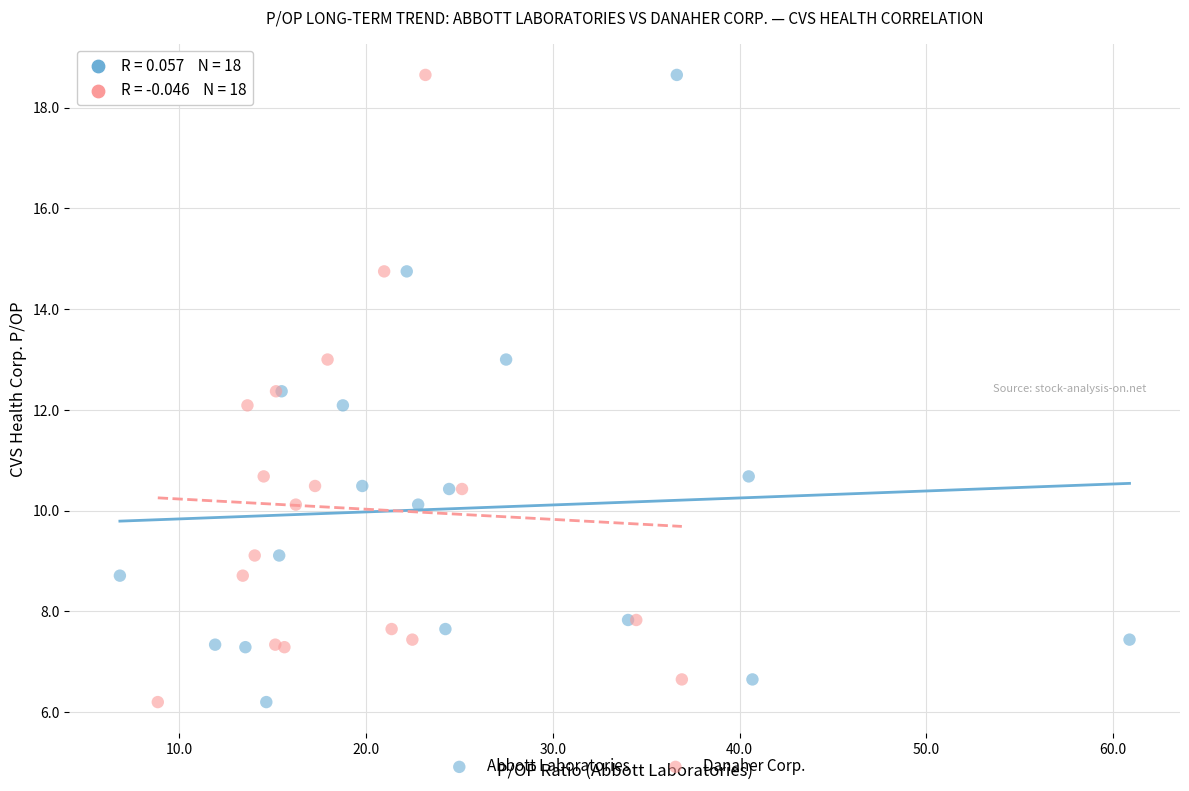

What are all the series names shown in the legend?

Abbott Laboratories, Danaher Corp.